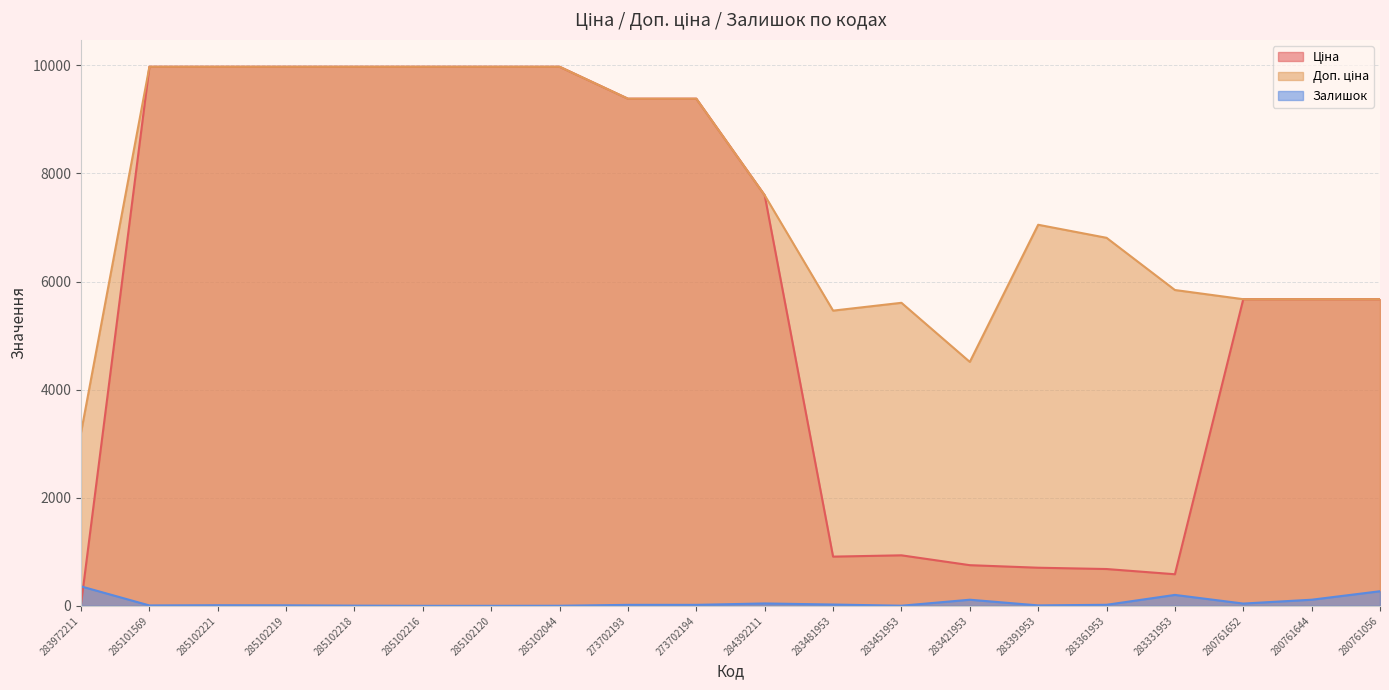

At how many categories does at least one series exceed 1640?

20